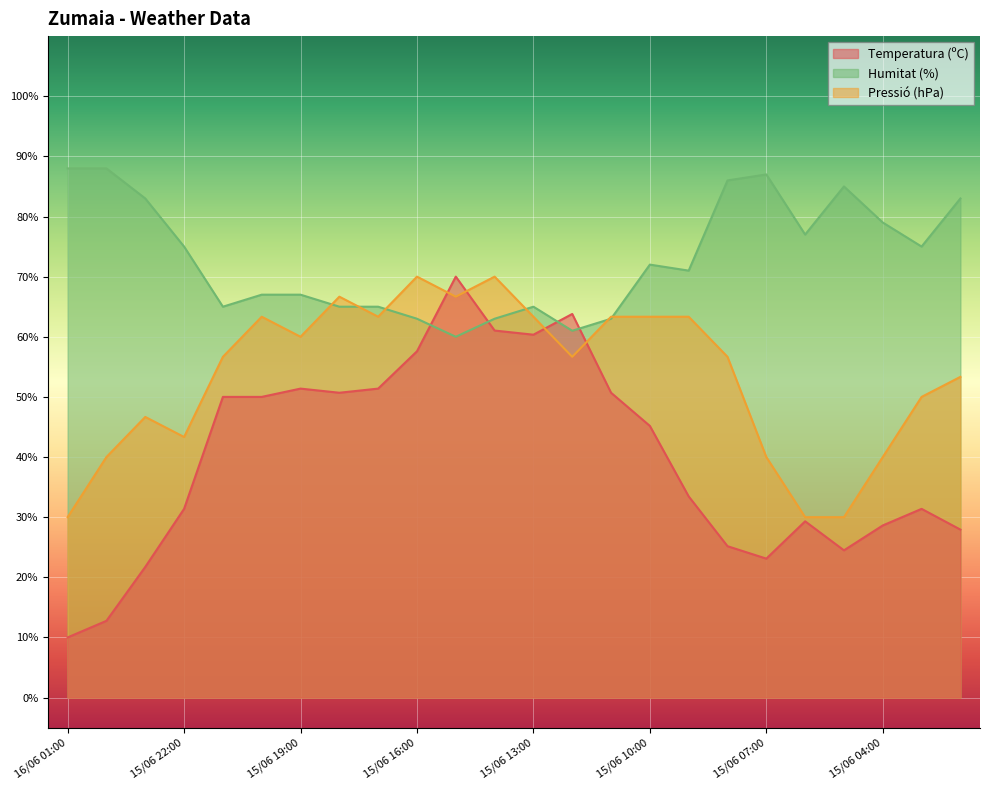

What is the minimum value shown in the chart?

10.0